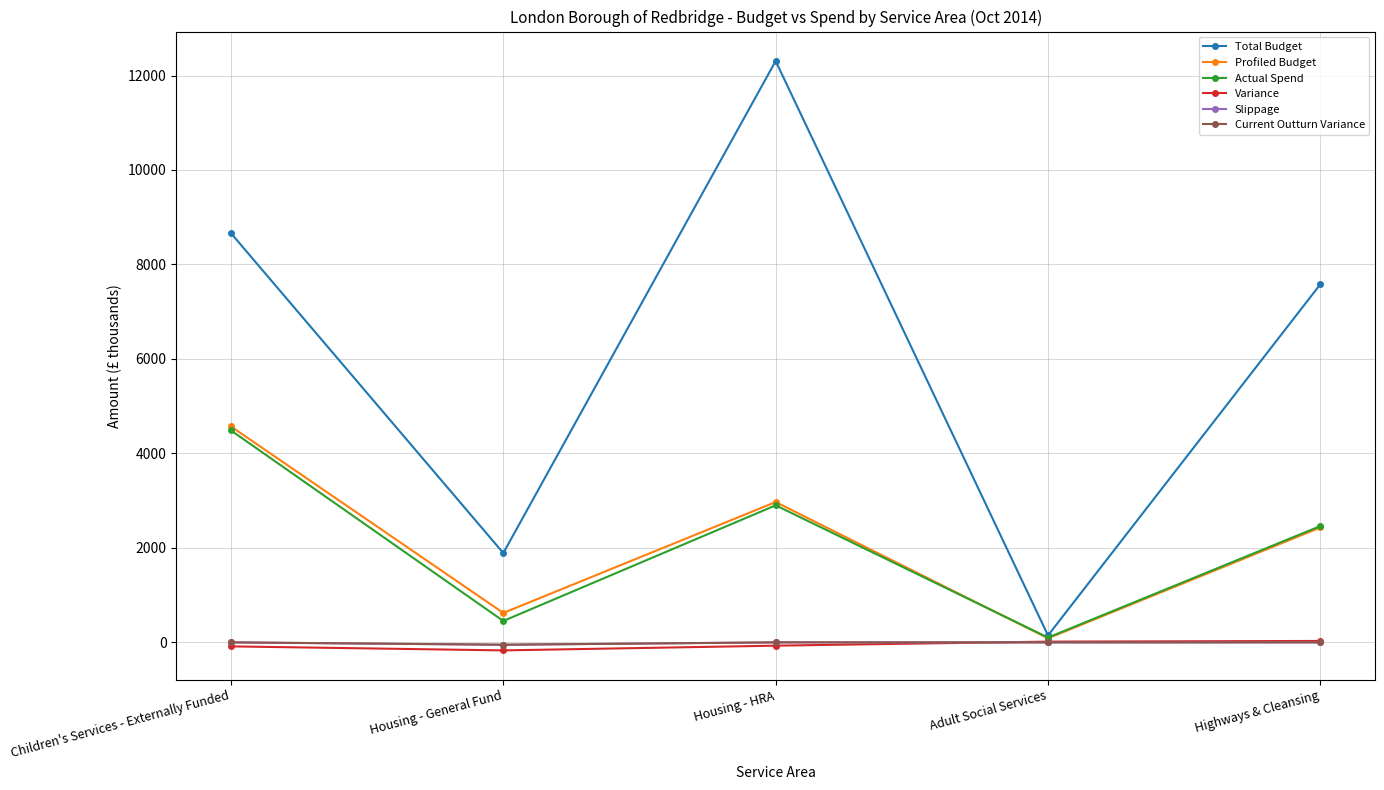

Reading right to left, extract all data points from this chart.

Total Budget: 7582	147	12307	1891	8663
Profiled Budget: 2432	86	2971	623	4571
Actual Spend: 2462	102	2901	453	4487
Variance: 30	16	-70	-170	-85
Slippage: 0	0	0	-50	0
Current Outturn Variance: 0	0	0	-50	0